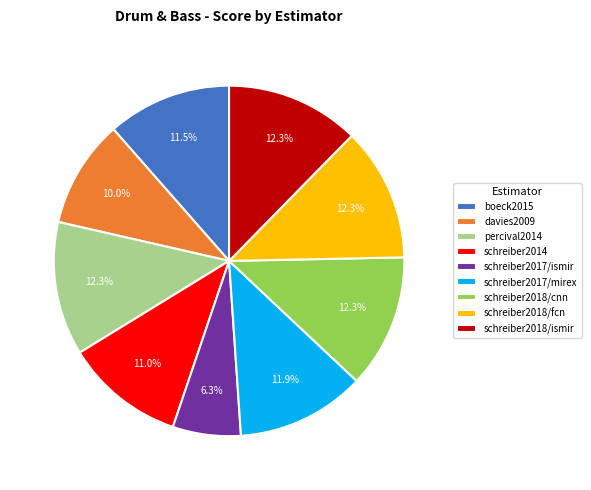

Which has a higher value, davies2009 or schreiber2017/mirex?

schreiber2017/mirex